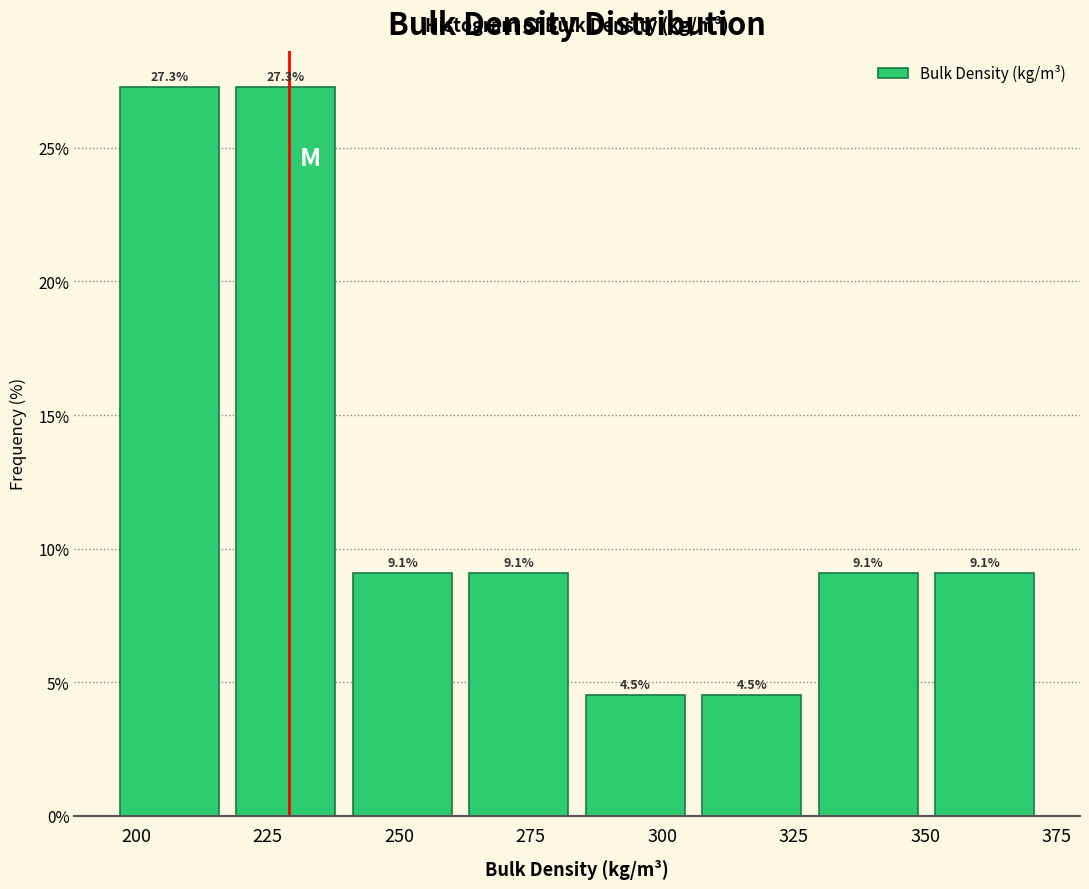

Reading left to right, list every bar in this chart as the range it spans on the x-axis followed by its height. The bar edges are not printed on the chart, so give them approximately, as read against the axis.

195 to 215: 27.3
215 to 240: 27.3
240 to 260: 9.1
260 to 285: 9.1
285 to 305: 4.5
305 to 330: 4.5
330 to 350: 9.1
350 to 370: 9.1